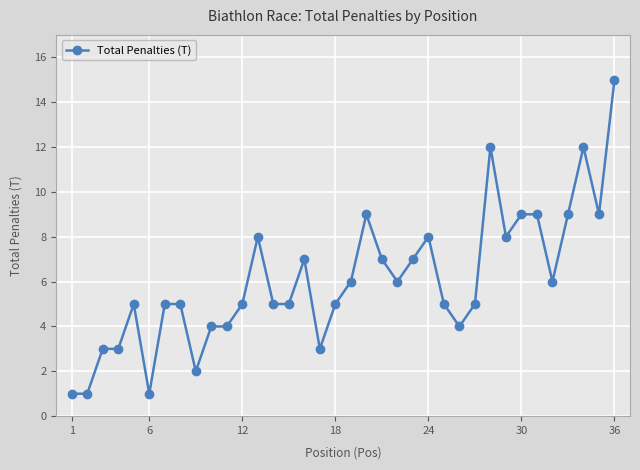

Reading right to left, what are all the values shown in this chart?

15	9	12	9	6	9	9	8	12	5	4	5	8	7	6	7	9	6	5	3	7	5	5	8	5	4	4	2	5	5	1	5	3	3	1	1